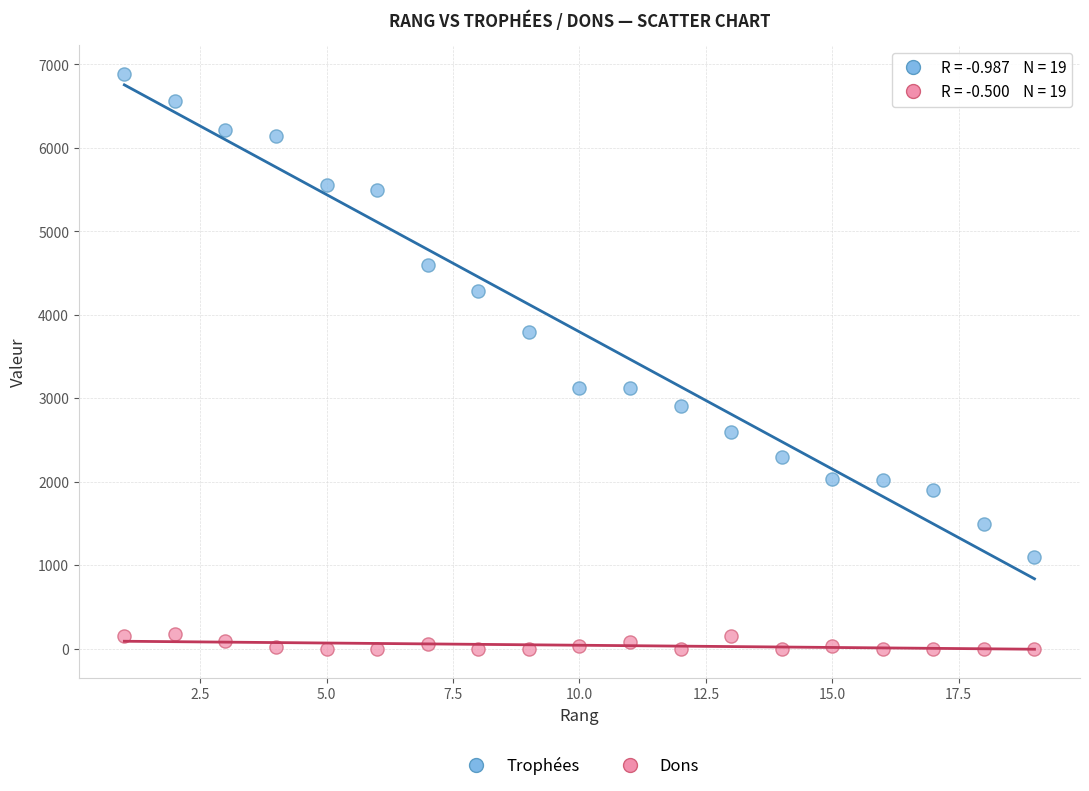

Across all data points, what is the range of X values (max minus min)?

18